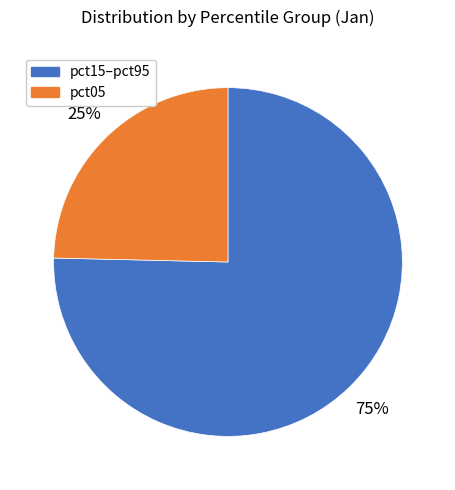

Rank the categories by value from highest to lowest.

pct15–pct95, pct05